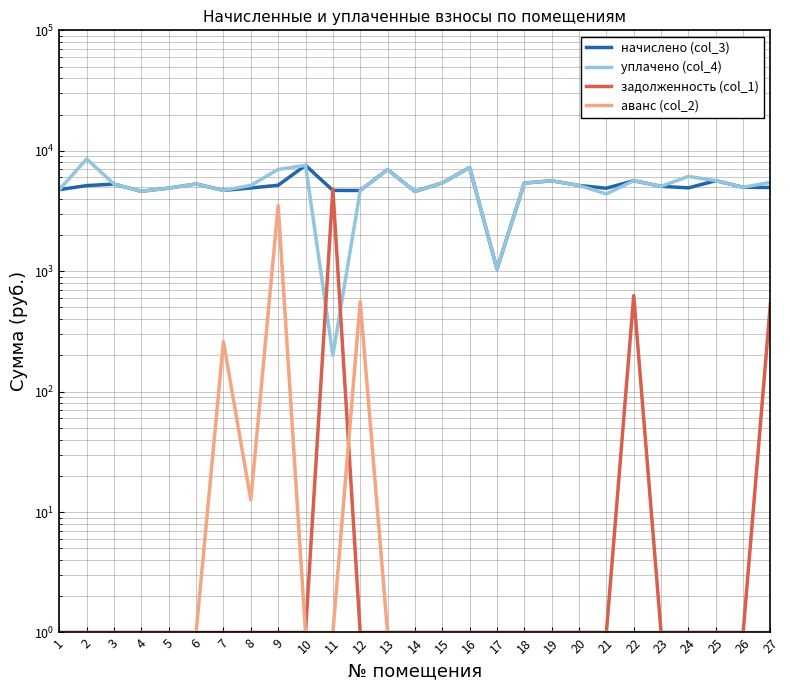

What are all the series names shown in the legend?

начислено (col_3), уплачено (col_4), задолженность (col_1), аванс (col_2)